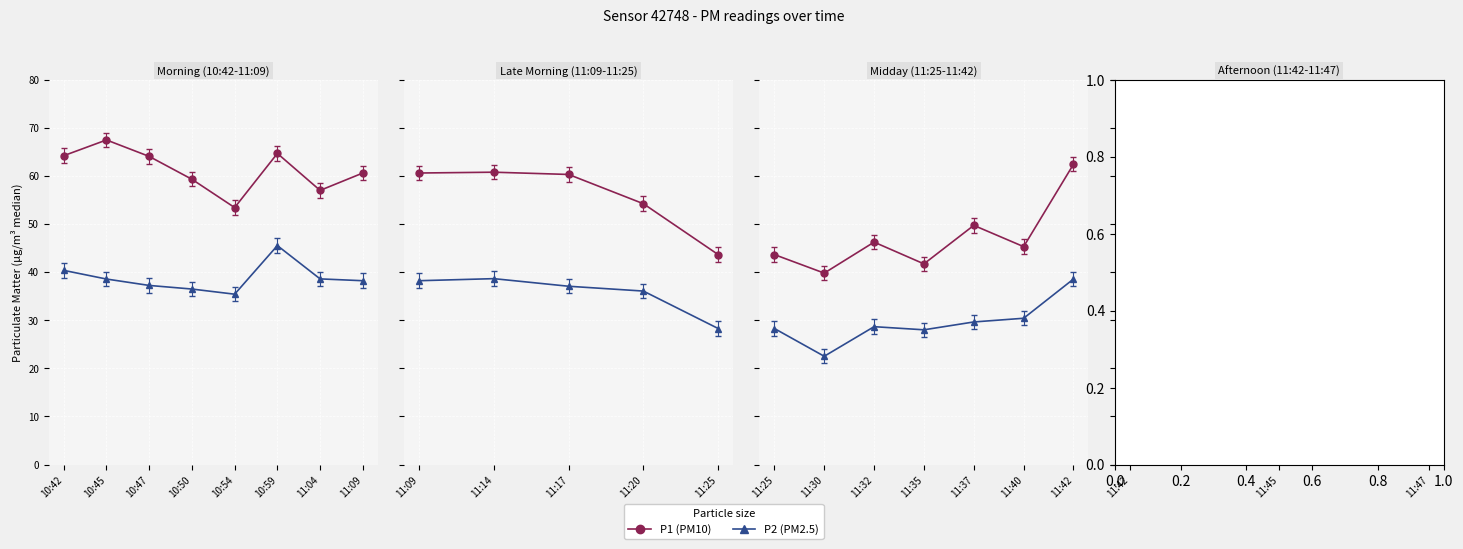

Between 10:47 and 10:45, which is larger?

10:45